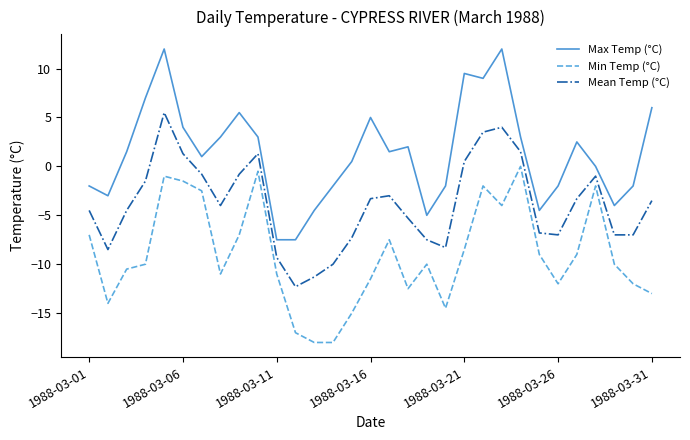

Which series has the largest total across all categories?

Max Temp (°C)